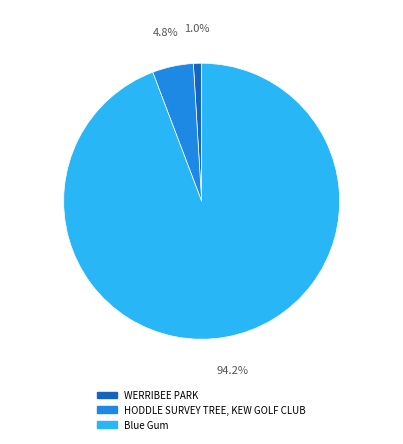

How many slices are in this pie chart?

3